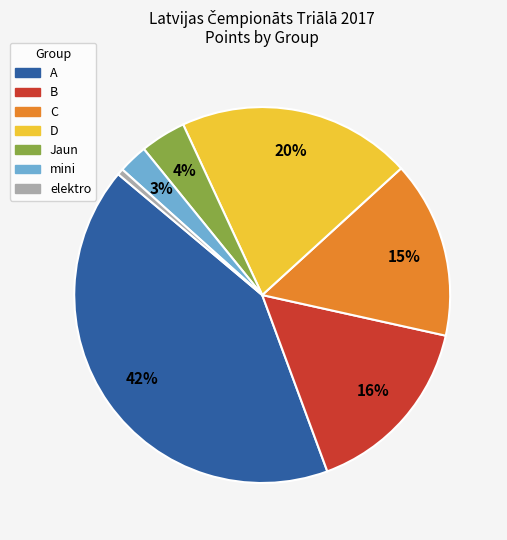

True or false: C accounts for 15% of the total.

True